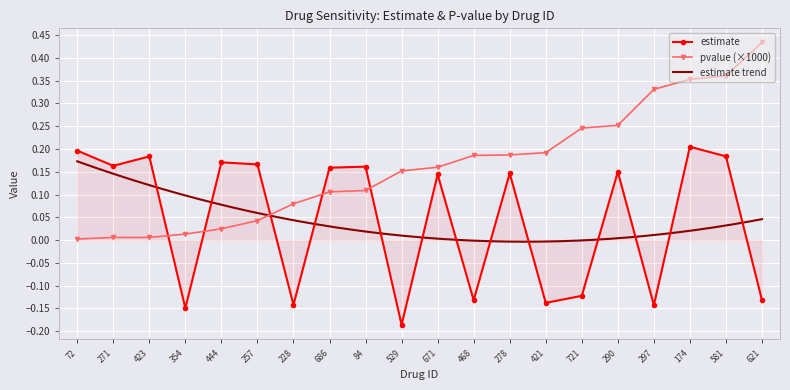

True or false: estimate has more than 1 interior local peaks.

True